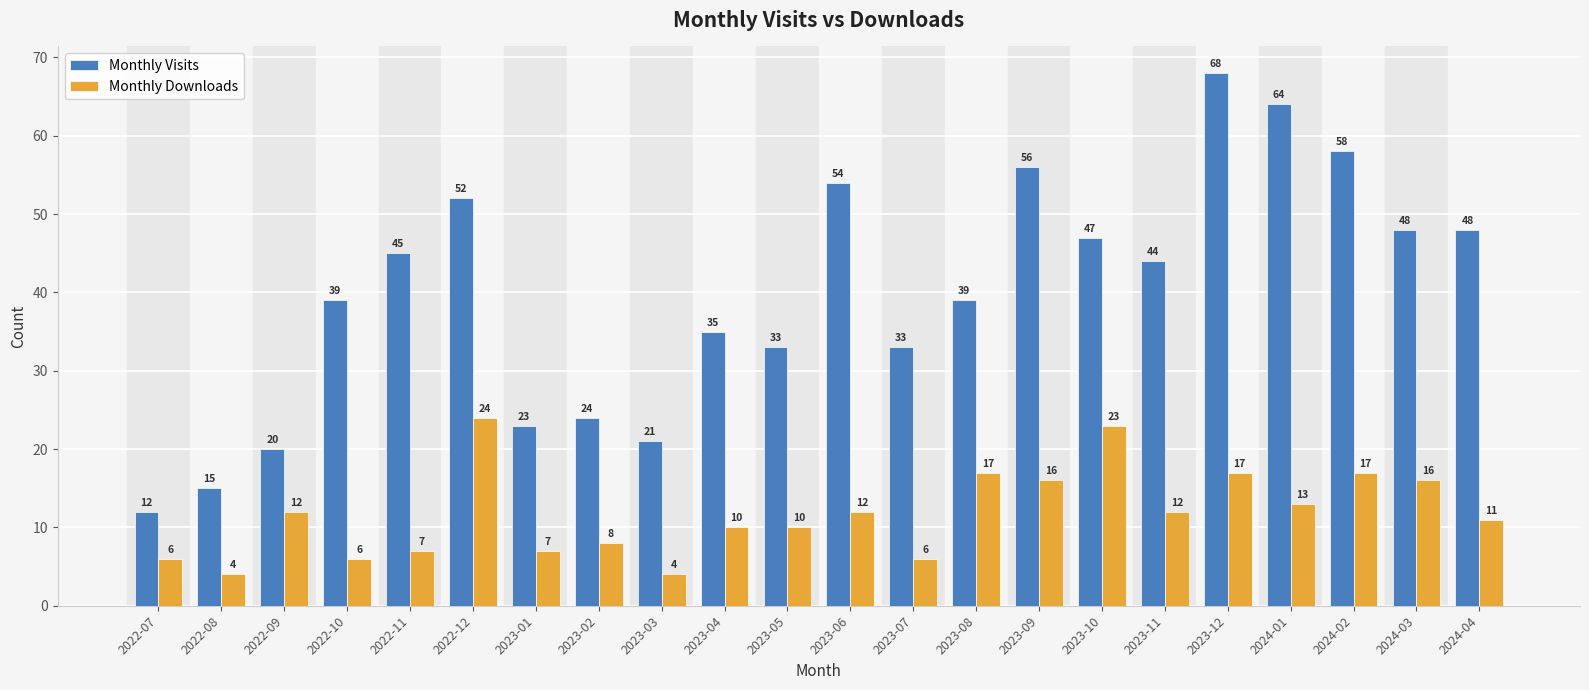

At which category is the sum across all series the highest?

2023-12